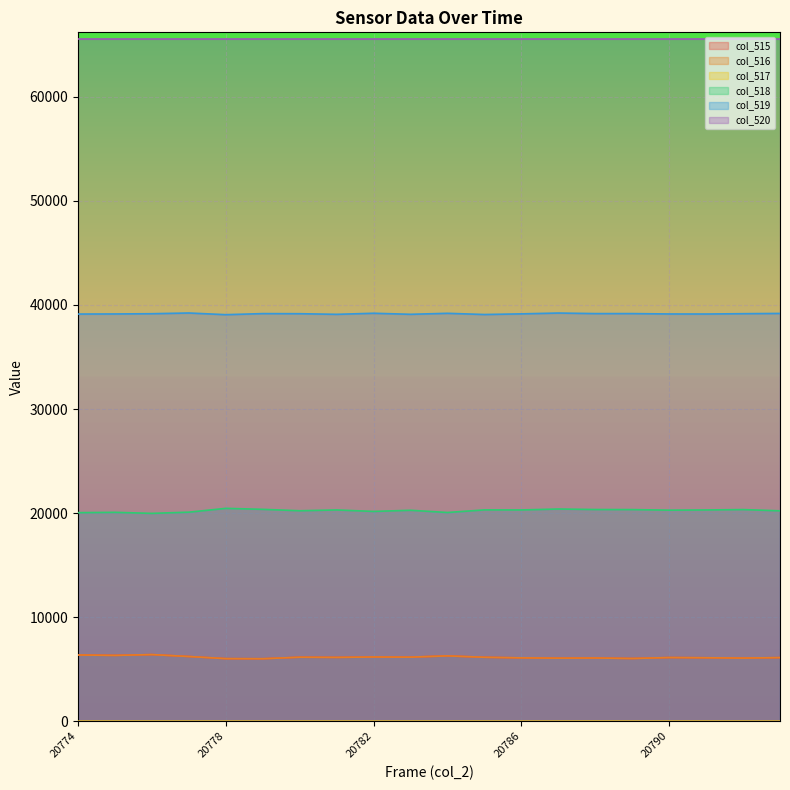

What is the difference between the maximum and minimum values in the col_517 series?

2